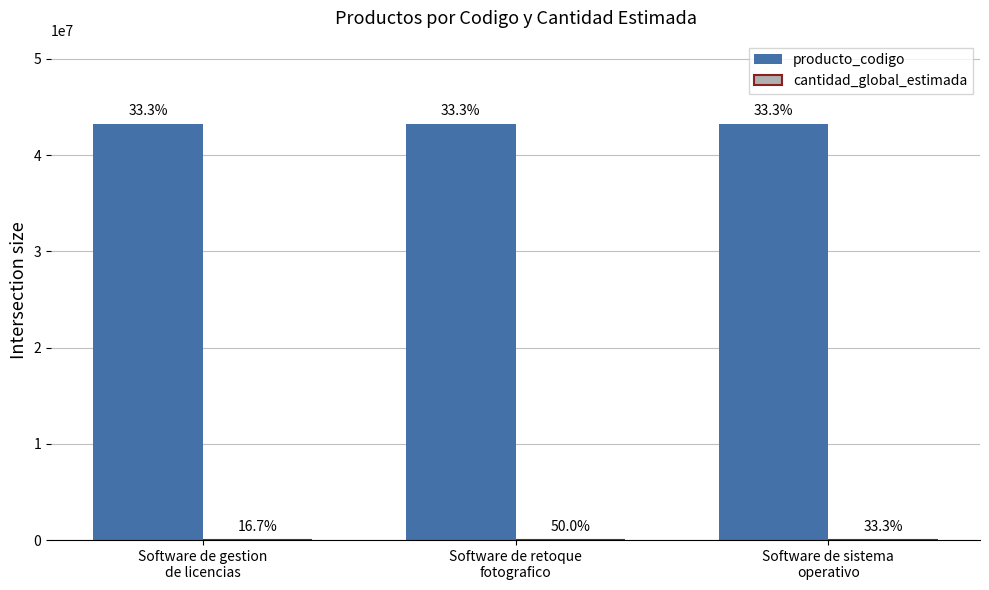

Is the value of producto_codigo at Software de gestion
de licencias greater than the value of cantidad_global_estimada at Software de sistema
operativo?

Yes